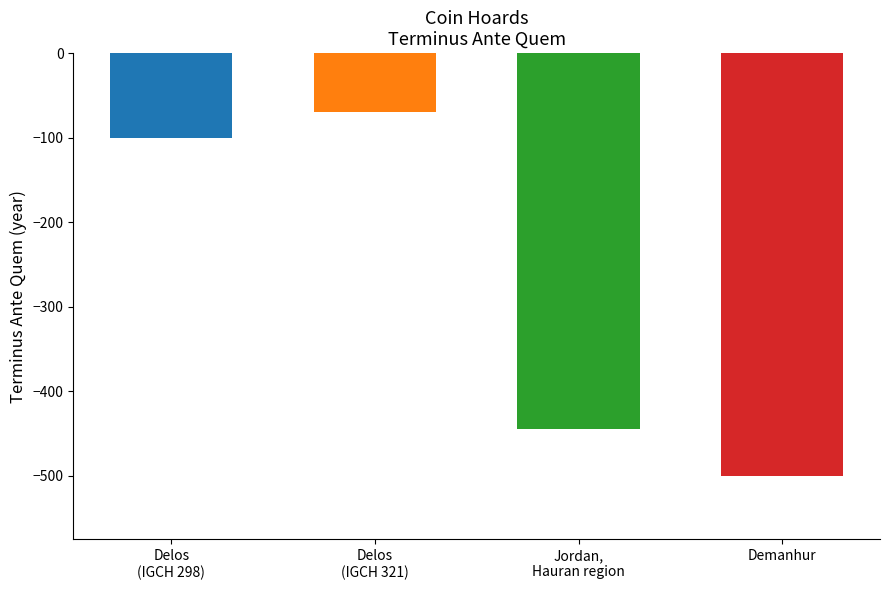

List the labels in order of value, largest first.

Delos (IGCH 321), Delos (IGCH 298), Jordan, Hauran region, Demanhur